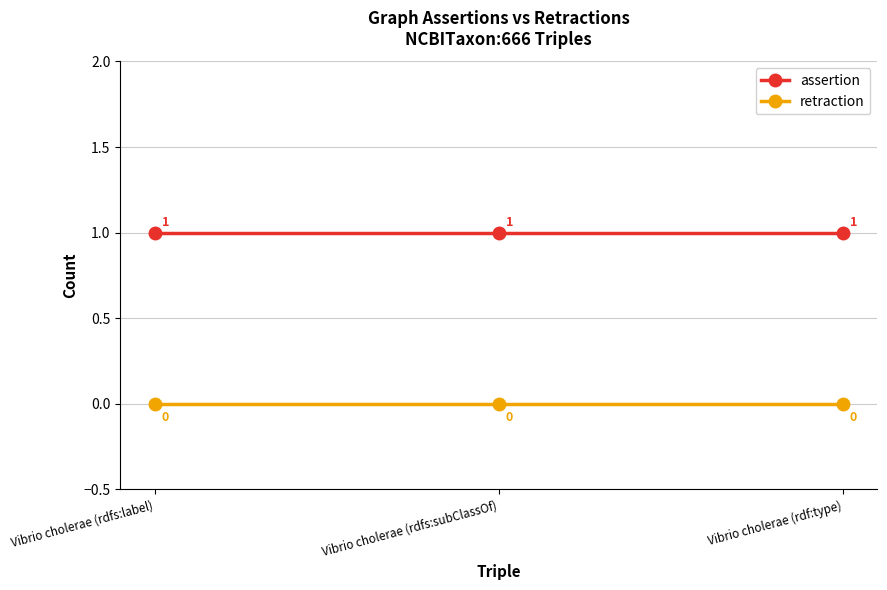

How many distinct data groups are displayed?

2